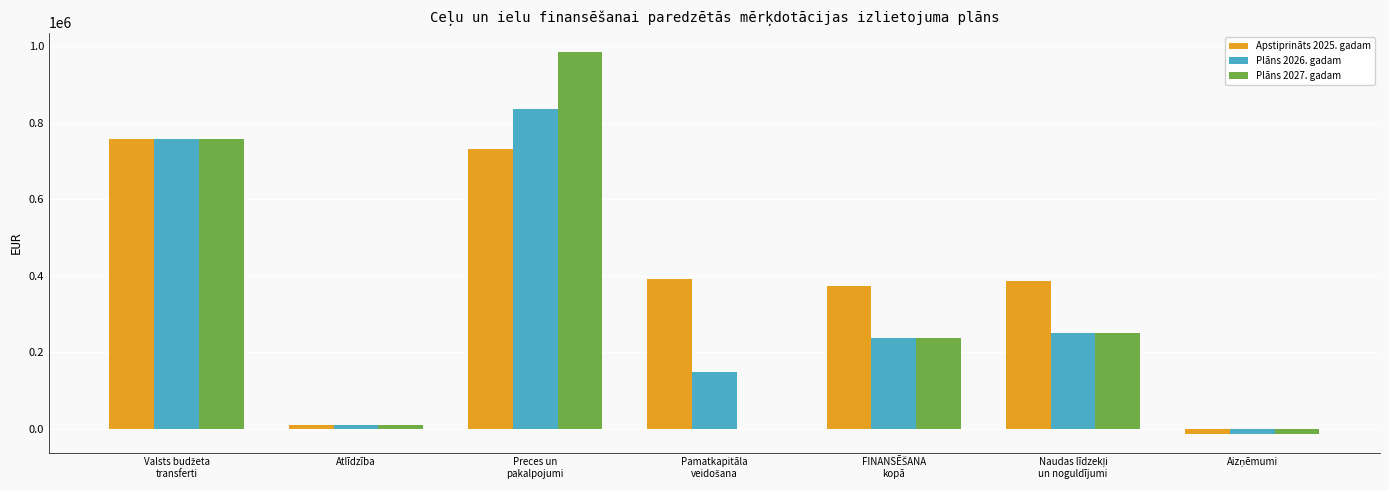

Which series has the largest total across all categories?

Apstiprināts 2025. gadam